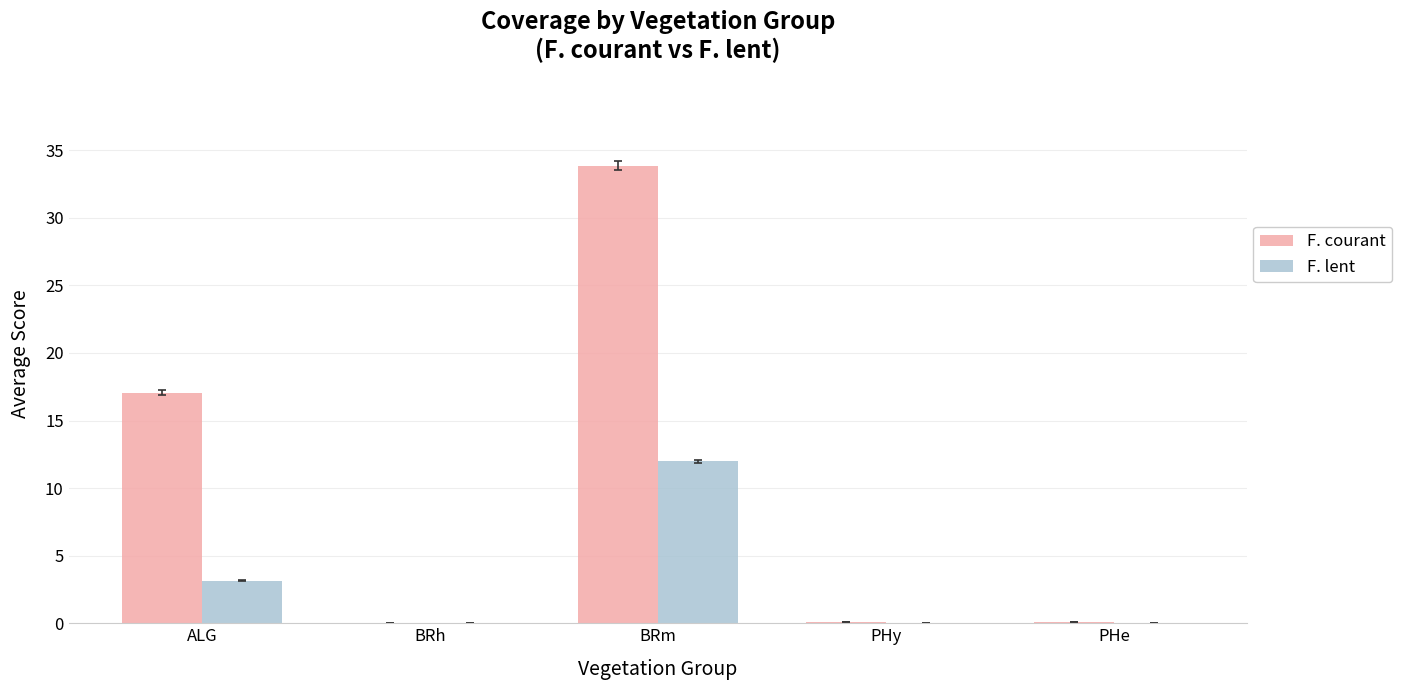

At which category is the sum across all series the highest?

BRm